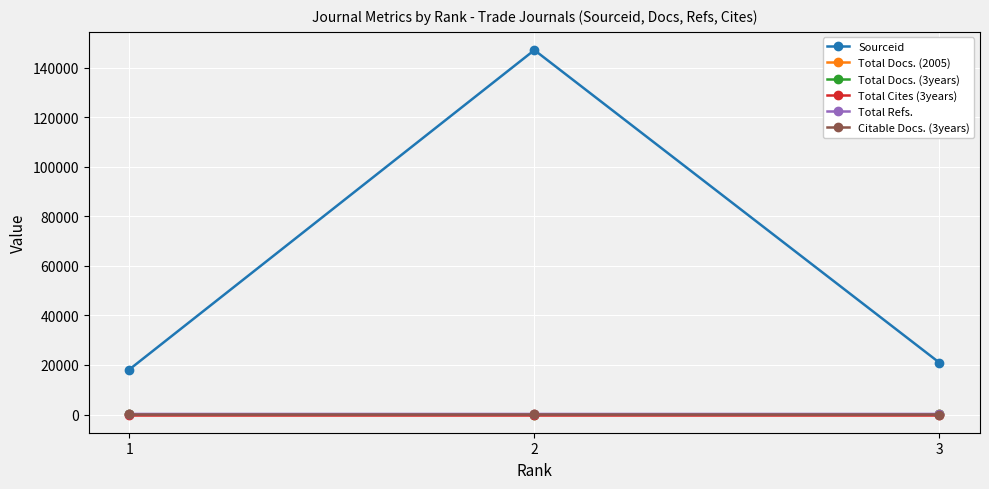

At how many categories does at least one series exceed 33169?

1